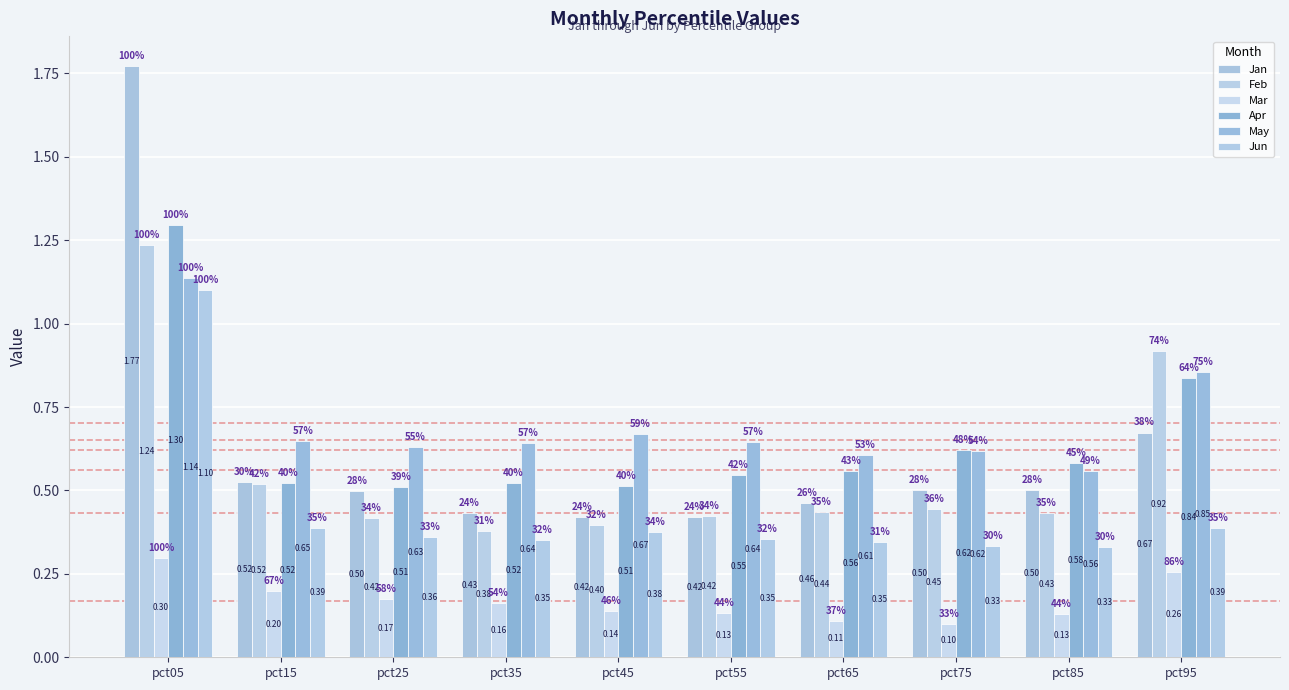

Between pct45 and pct95, which series saw the biggest shift?

Feb